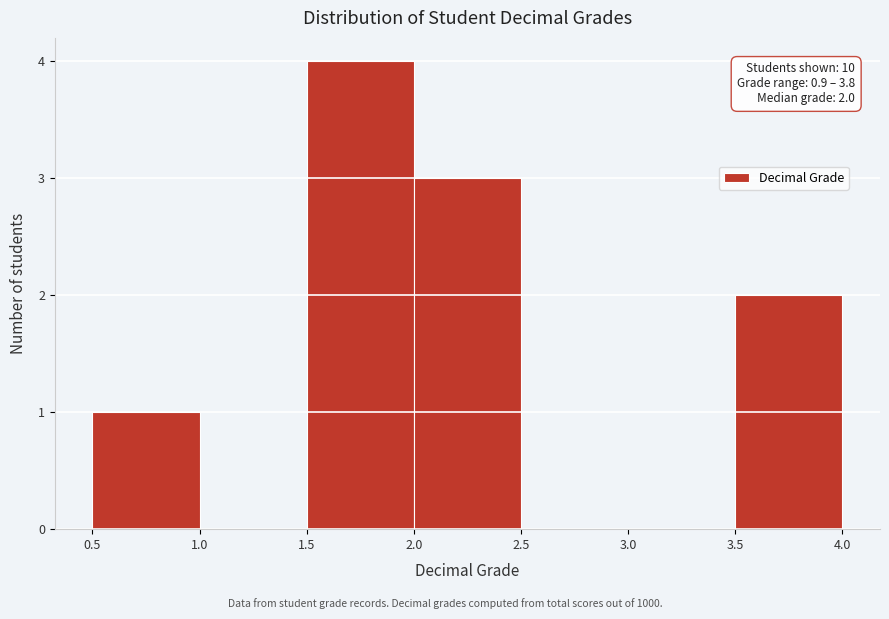

Which range on the x-axis has the tallest bar?

1.5 to 2.0